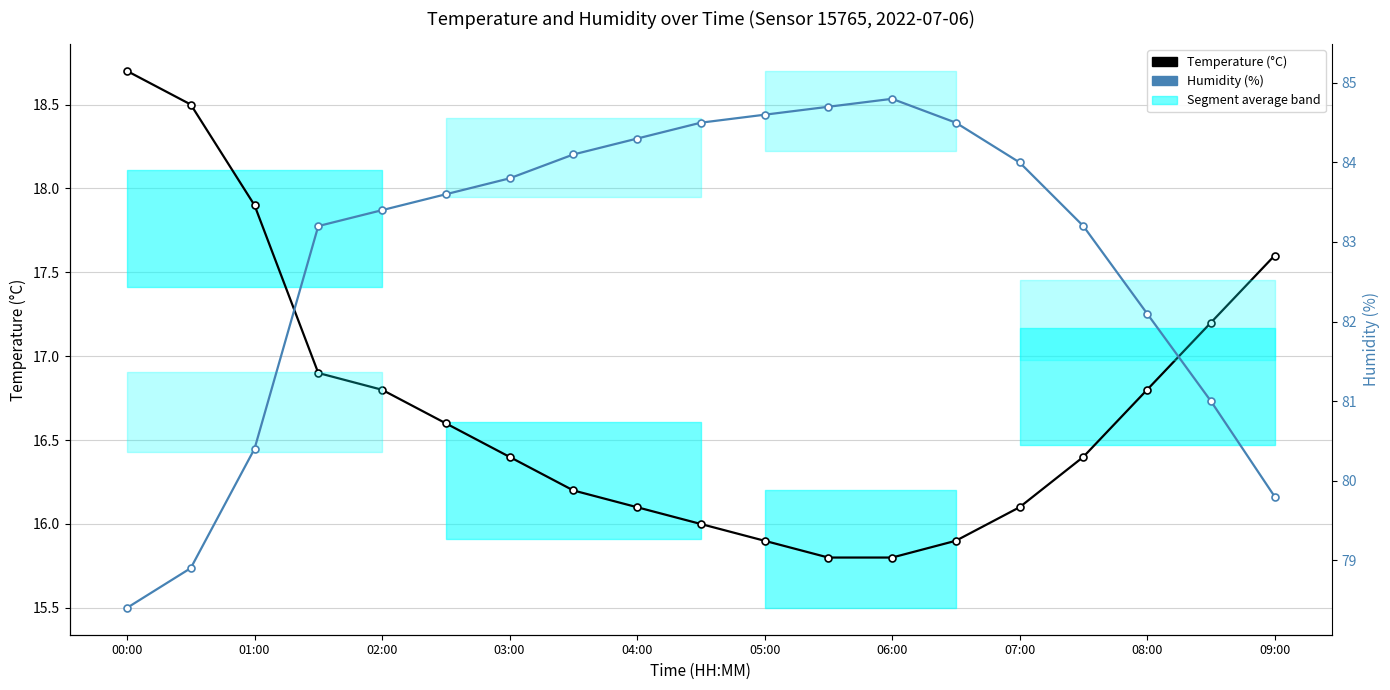

List the series in order of their peak value, highest first.

Humidity (%), Temperature (°C)